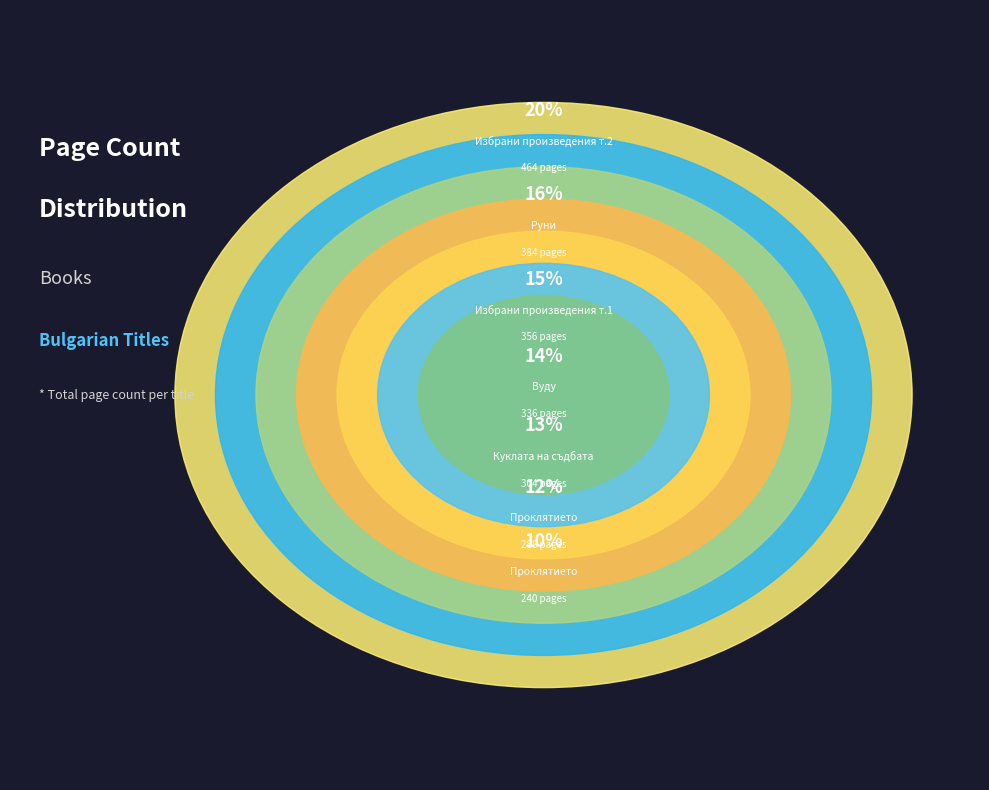

How many slices are in this pie chart?

7